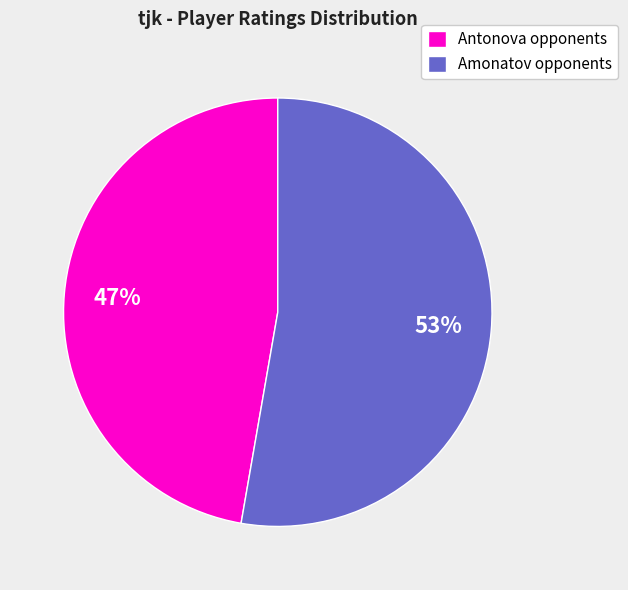

To the nearest percent, what is the average slice percentage?

50%